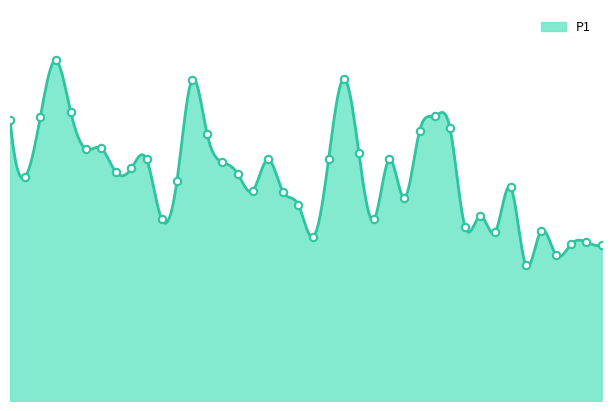

What is the change in value from 00:04 to 00:26?

-1.6